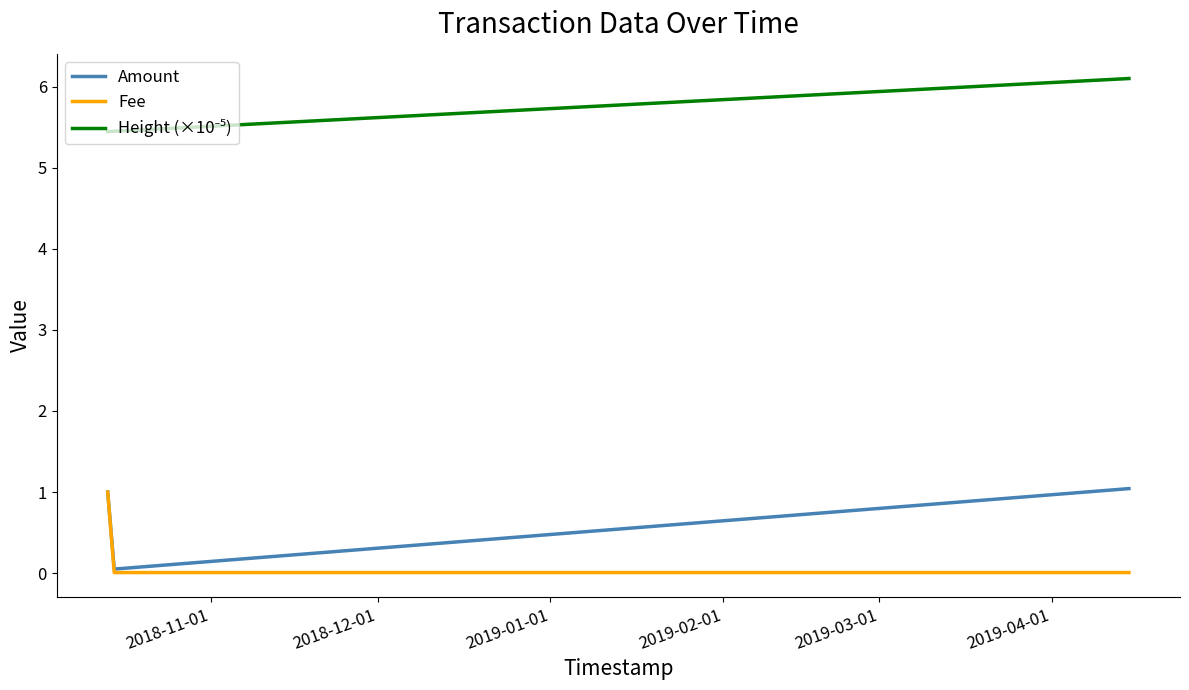

What is the maximum value shown in the chart?

6.1